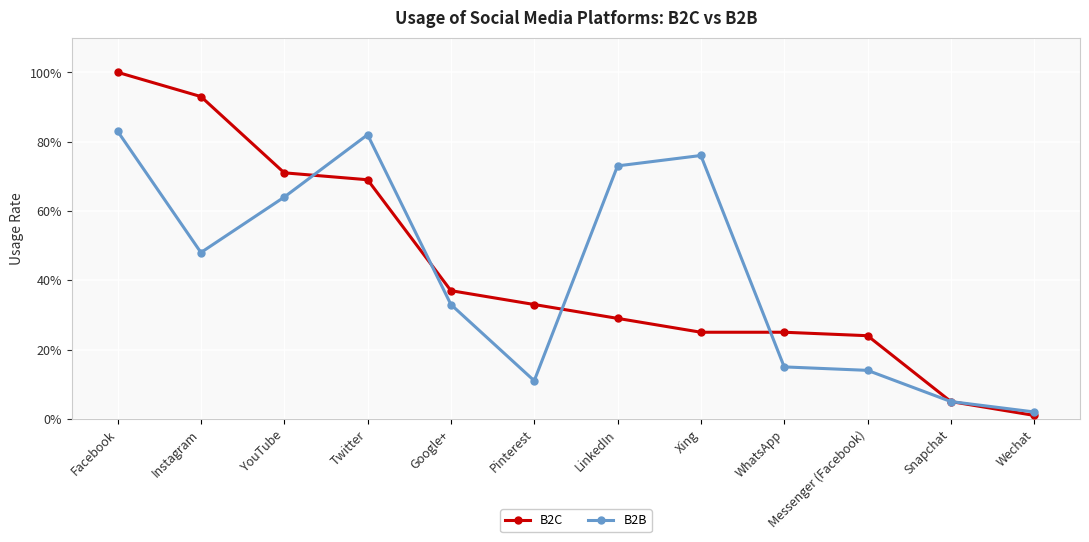

Reading left to right, extract all data points from this chart.

B2C: 1.0	0.9	0.7	0.7	0.4	0.3	0.3	0.2	0.2	0.2	0.1	0.0
B2B: 0.8	0.5	0.6	0.8	0.3	0.1	0.7	0.8	0.1	0.1	0.1	0.0